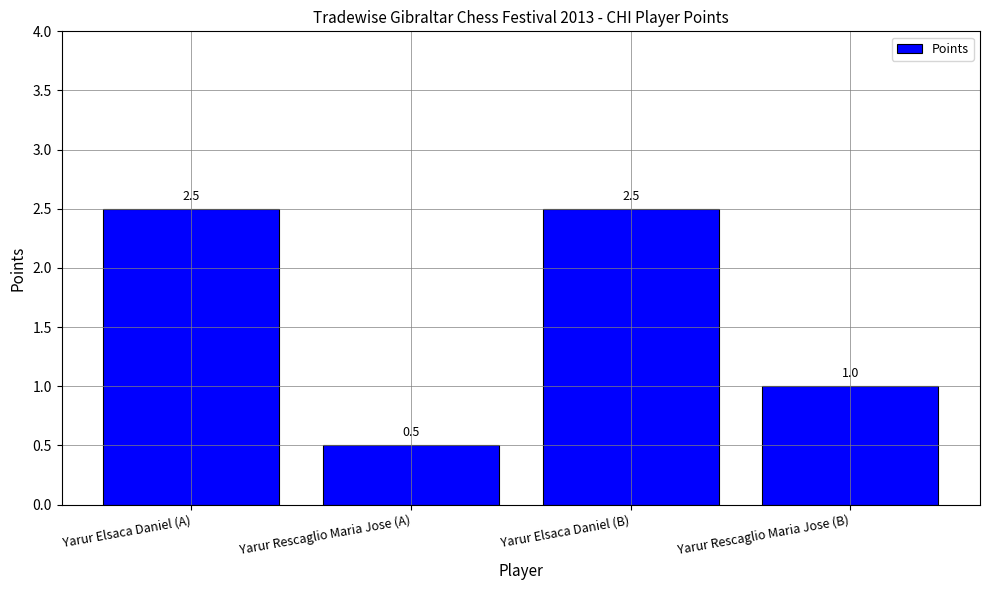

The chart shows a value of 0.8 at Yarur Rescaglio Maria Jose (A). True or false?

False